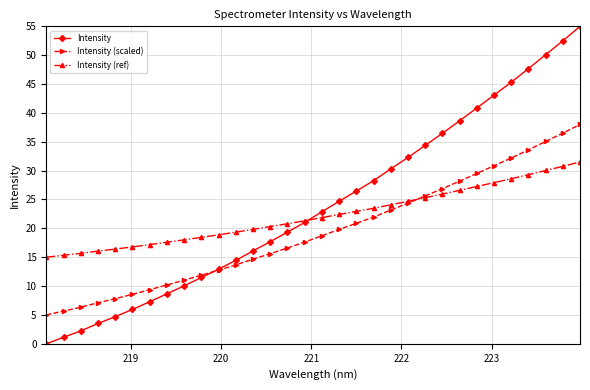

What is the sum of all Intensity (scaled) values?

619.2